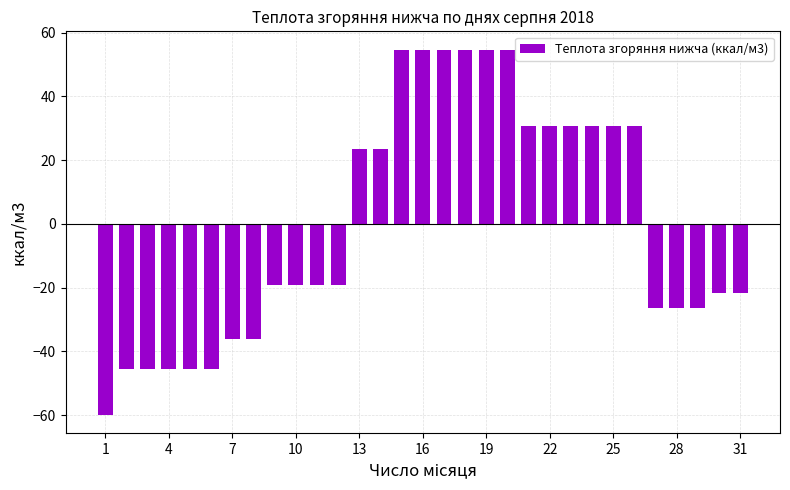

What is the minimum value shown in the chart?

-59.9